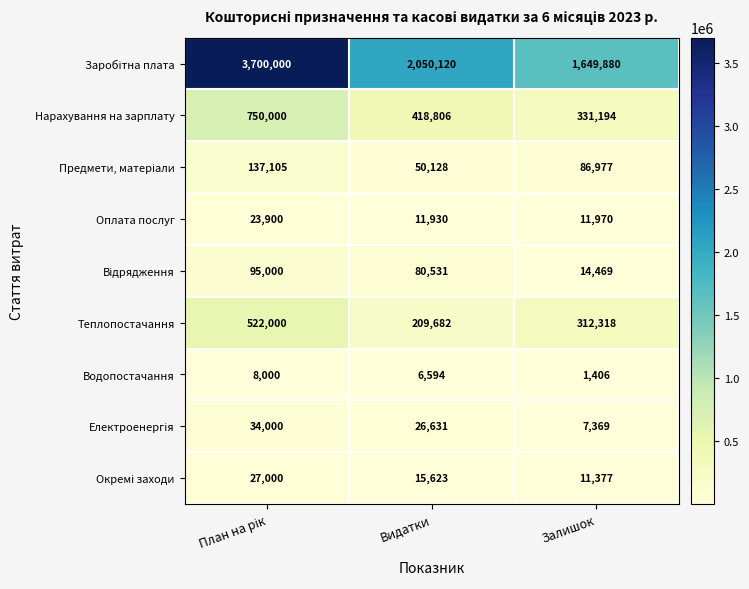

Is the value of Теплопостачання at Залишок greater than the value of Нарахування на зарплату at Залишок?

No